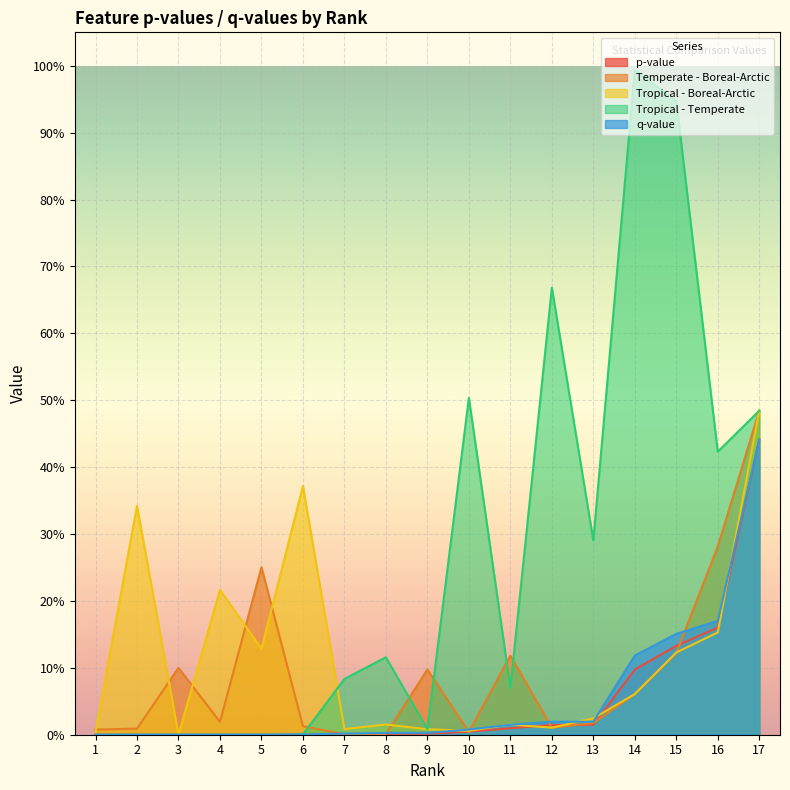

What is the sum of the Tropical - Temperate values at 15 and 3?

0.9